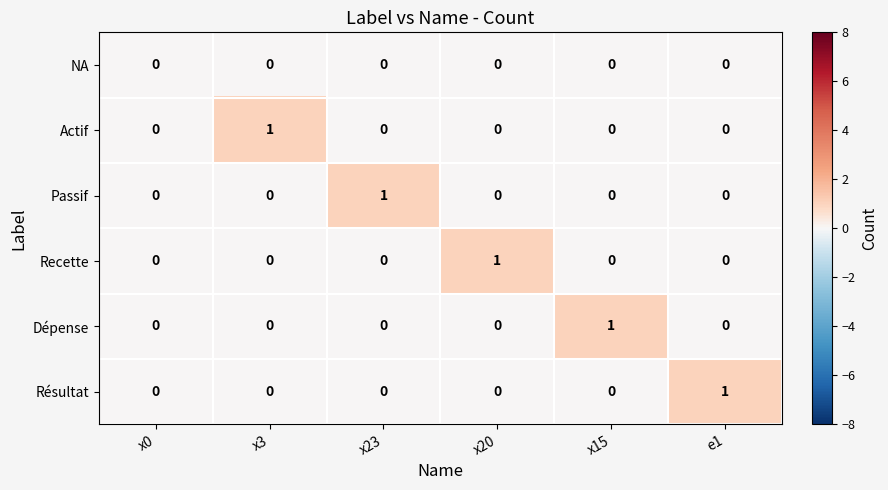

True or false: Résultat has a value of 0 at x3.

True